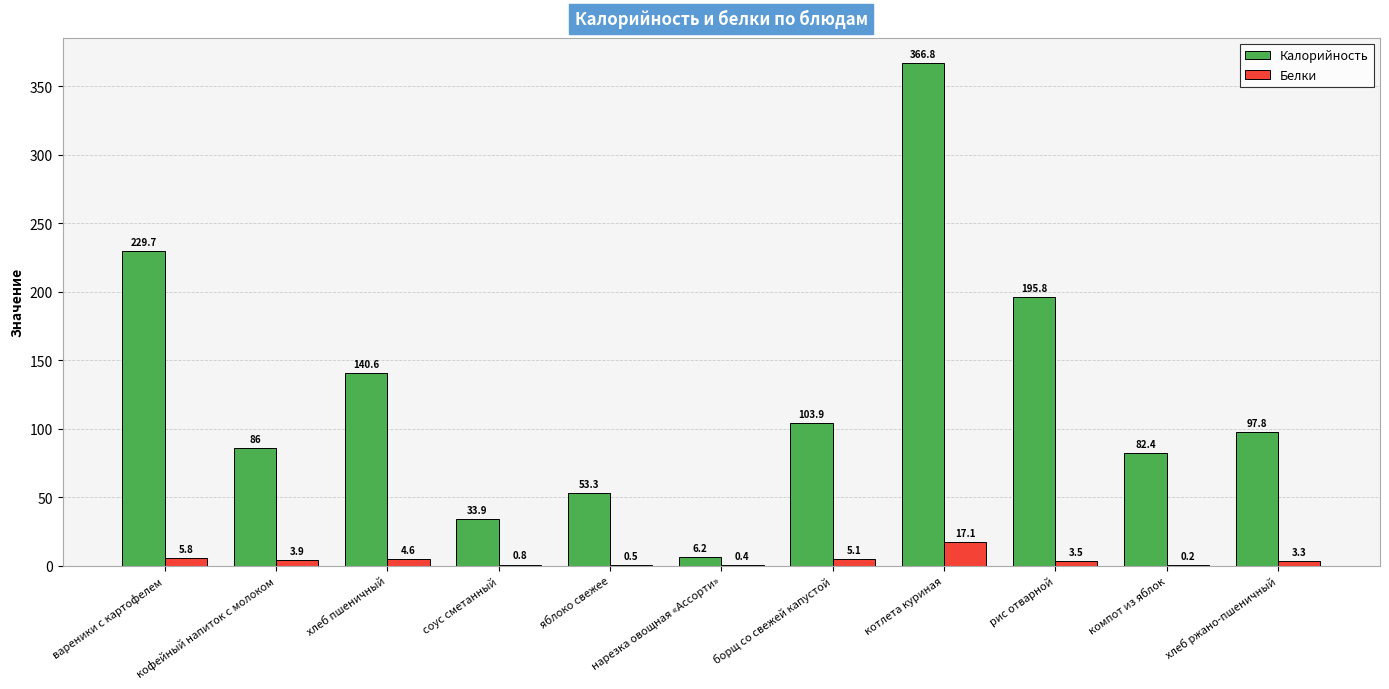

The value of Калорийность at котлета куриная is 366.8. True or false?

True